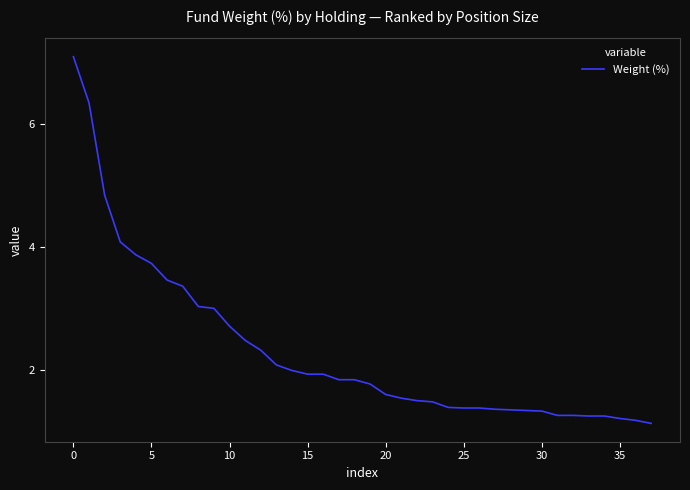

What is the maximum value shown in the chart?

7.1